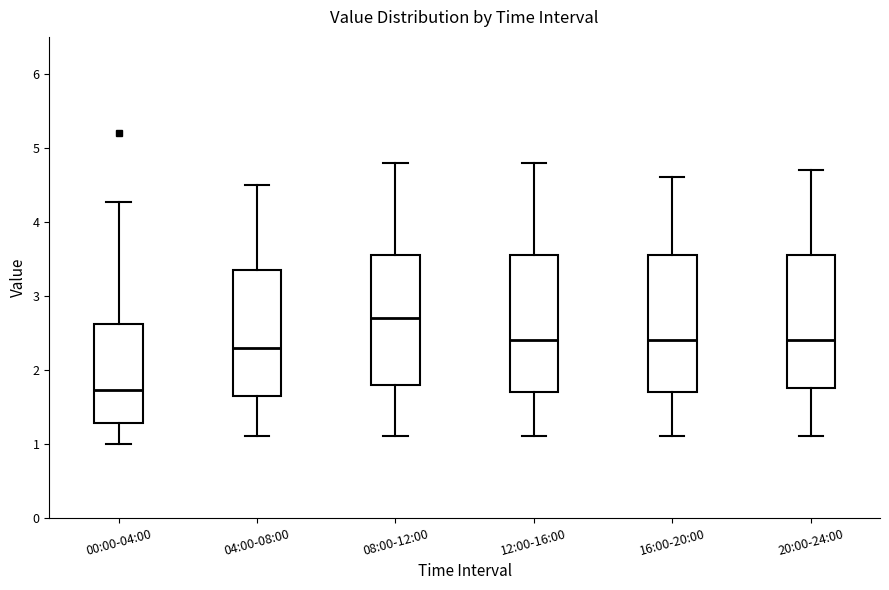

Reading left to right, transcribe this box plot: for each box, give where its median line is, the range the box spans, and where its two whiskers end, as read against the y-axis. The values are not printed on the chart, so give them approximately, as read against the axis.

00:00-04:00: median 1.7, box 1.3 to 2.6, whiskers 1.0 to 4.3
04:00-08:00: median 2.3, box 1.7 to 3.4, whiskers 1.1 to 4.5
08:00-12:00: median 2.7, box 1.8 to 3.6, whiskers 1.1 to 4.8
12:00-16:00: median 2.4, box 1.7 to 3.6, whiskers 1.1 to 4.8
16:00-20:00: median 2.4, box 1.7 to 3.6, whiskers 1.1 to 4.6
20:00-24:00: median 2.4, box 1.8 to 3.6, whiskers 1.1 to 4.7